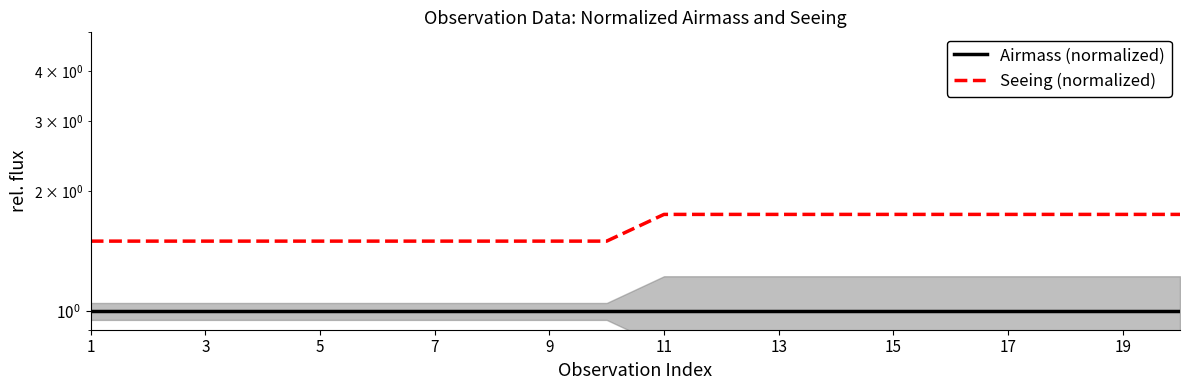

Reading right to left, list all the values displayed in this chart.

Airmass (normalized): 1.0	1.0	1.0	1.0	1.0	1.0	1.0	1.0	1.0	1.0	1.0	1.0	1.0	1.0	1.0	1.0	1.0	1.0	1.0	1.0
Seeing (normalized): 1.8	1.8	1.8	1.8	1.8	1.8	1.8	1.8	1.8	1.8	1.5	1.5	1.5	1.5	1.5	1.5	1.5	1.5	1.5	1.5